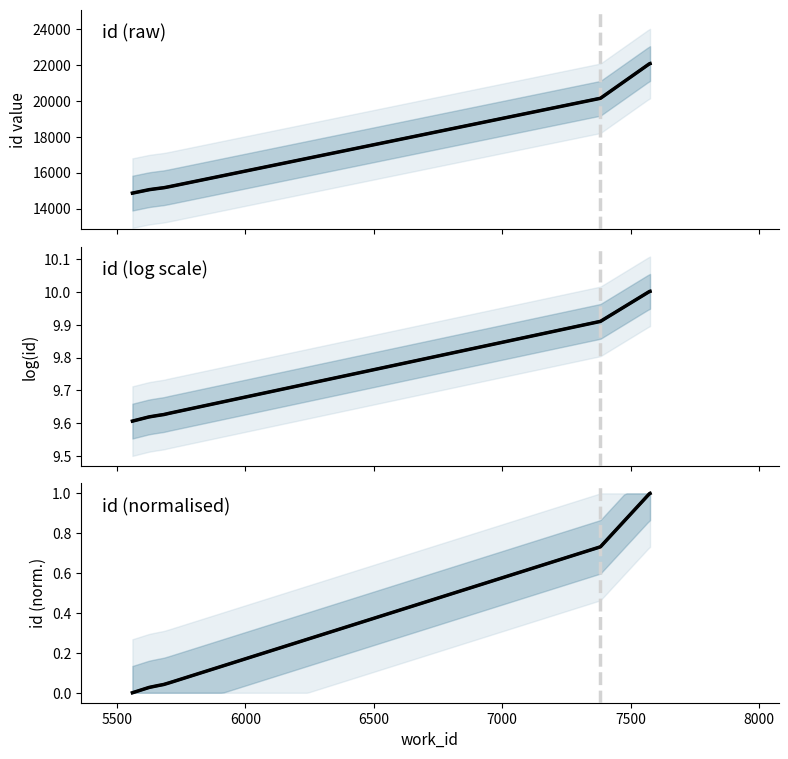

Is it true that work_id equals 4.7 at 5705?

False